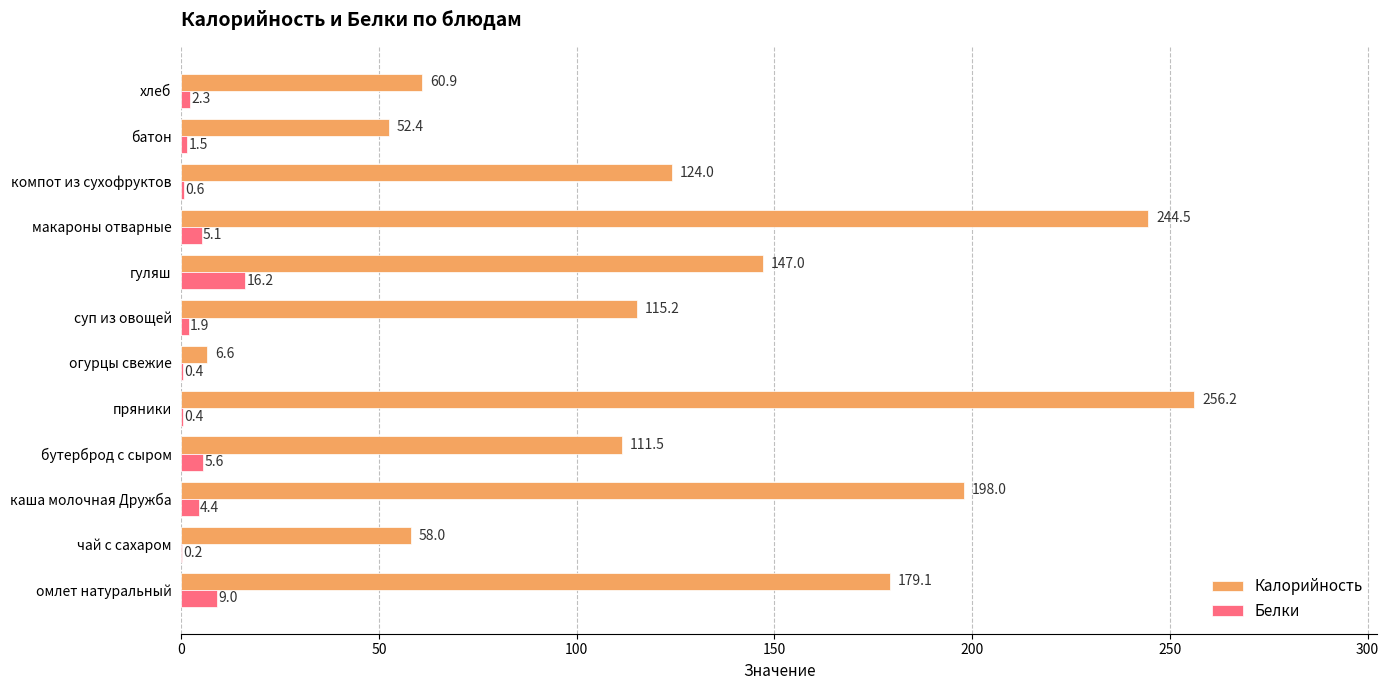

What is the total value across all series at каша молочная Дружба?

202.4